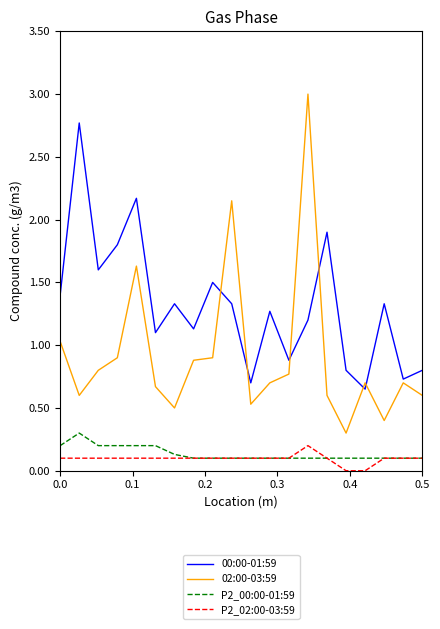

Which series has the widest spread of values?

02:00-03:59